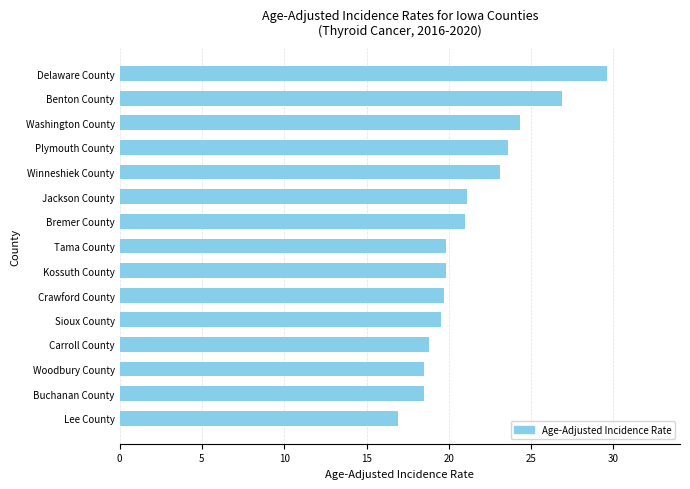

What value does the data have at Woodbury County?

18.5